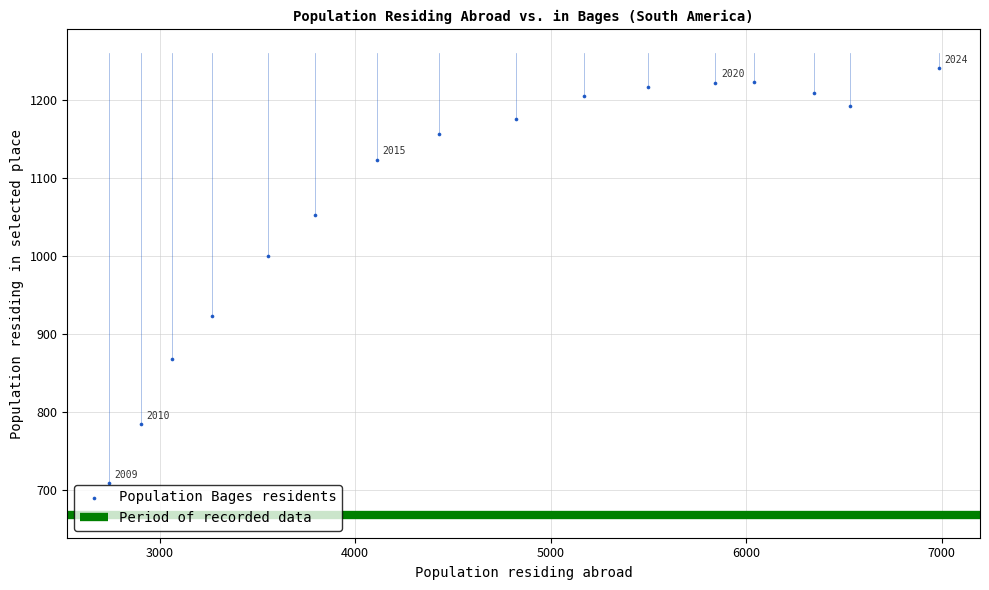

What Y value in the scatter plot is closest to 975?

1000